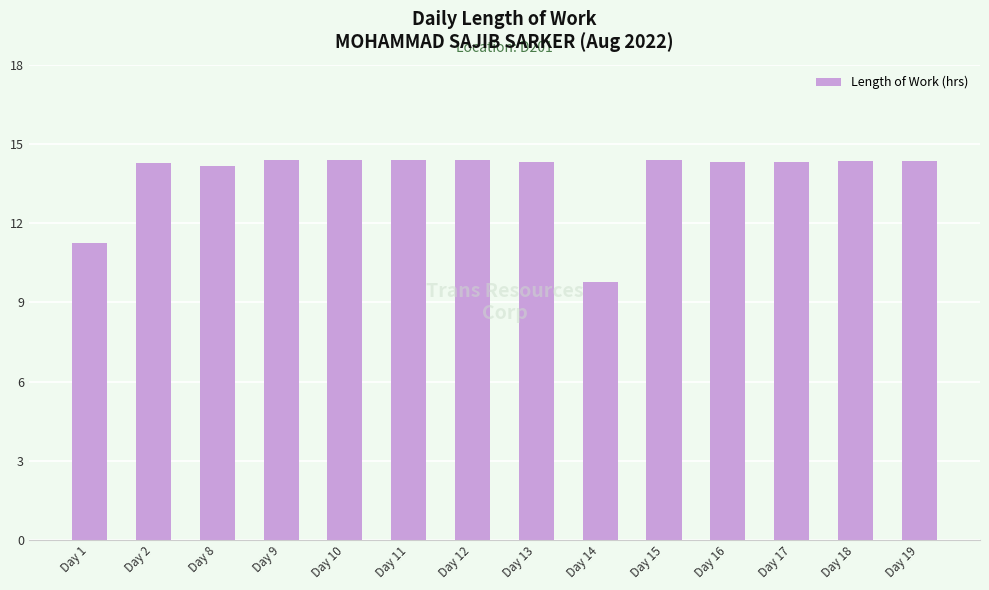

The value at Day 15 is 6.8. True or false?

False